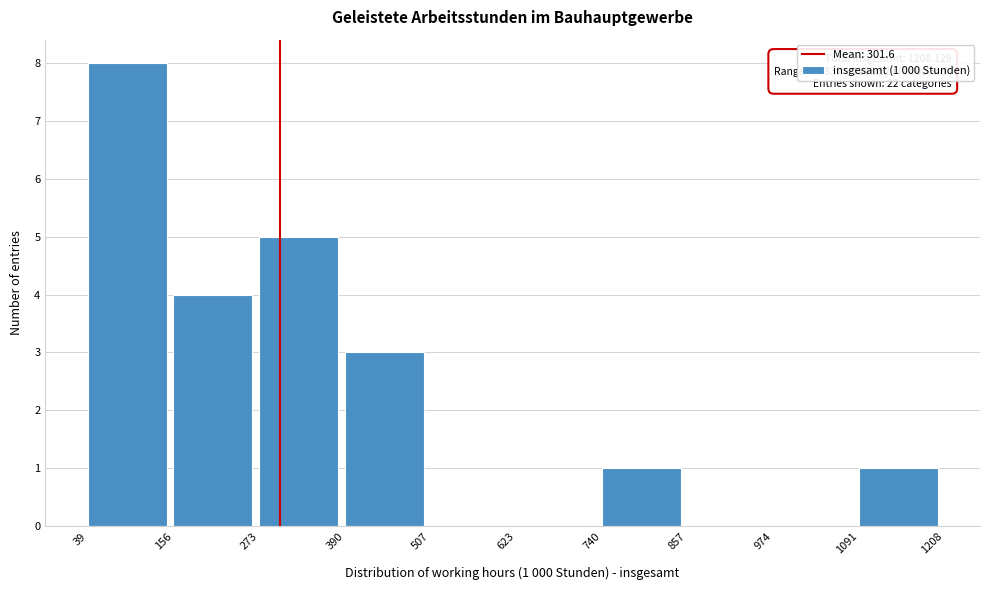

Over which range of the x-axis is the bar tallest?

39 to 156